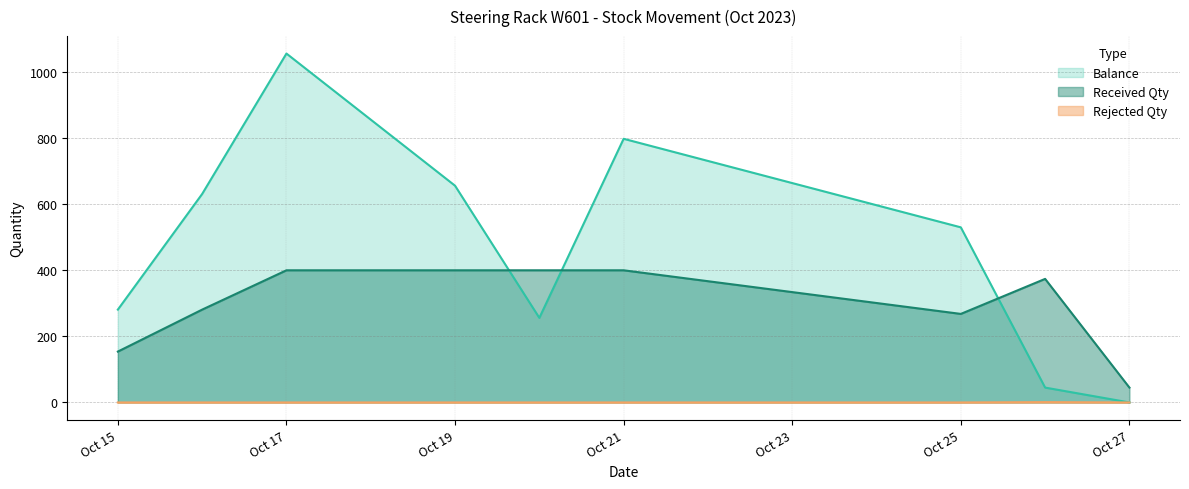

What are all the series names shown in the legend?

Balance, Received Qty, Rejected Qty